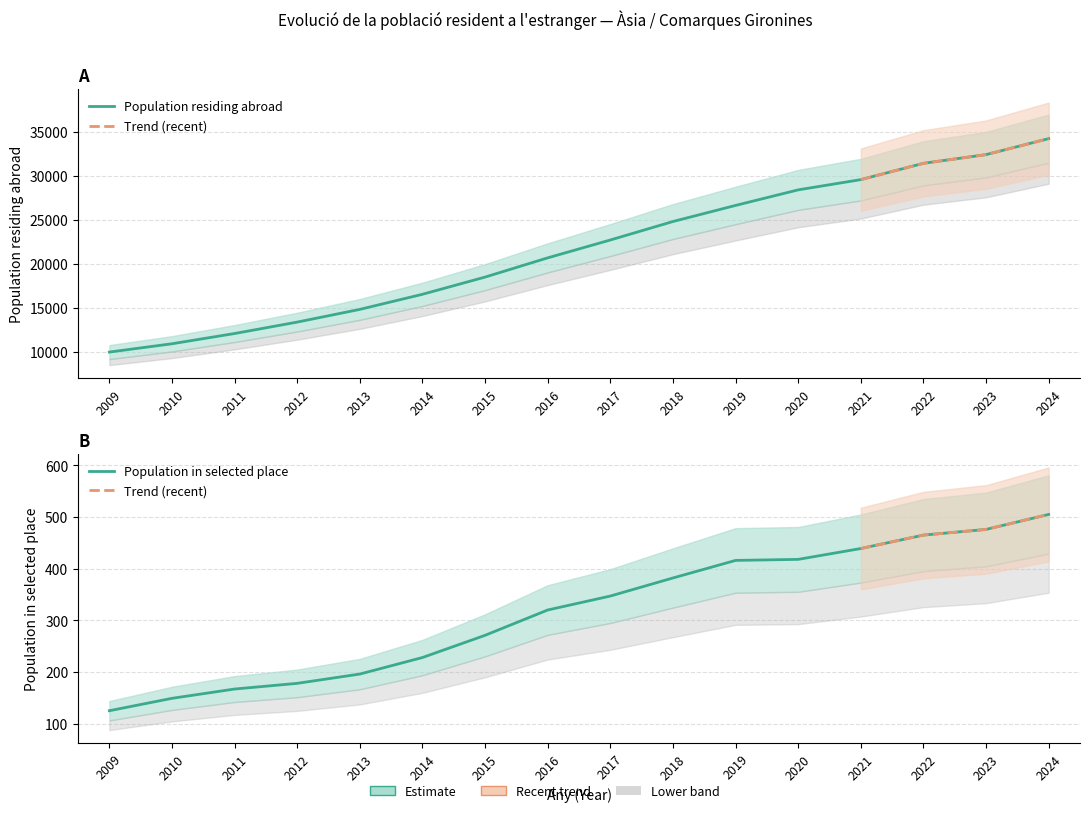

Which series has the largest range (max minus min)?

Population residing abroad